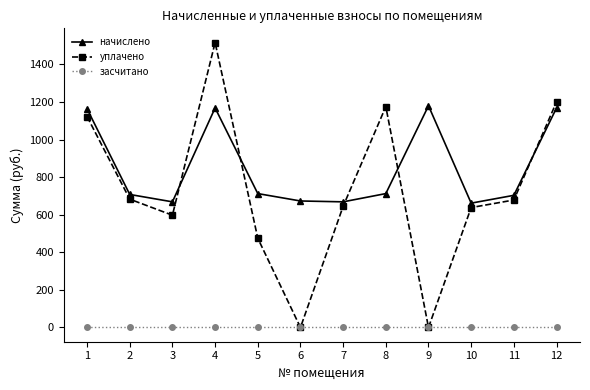

Which label corresponds to the largest value in the chart?

4